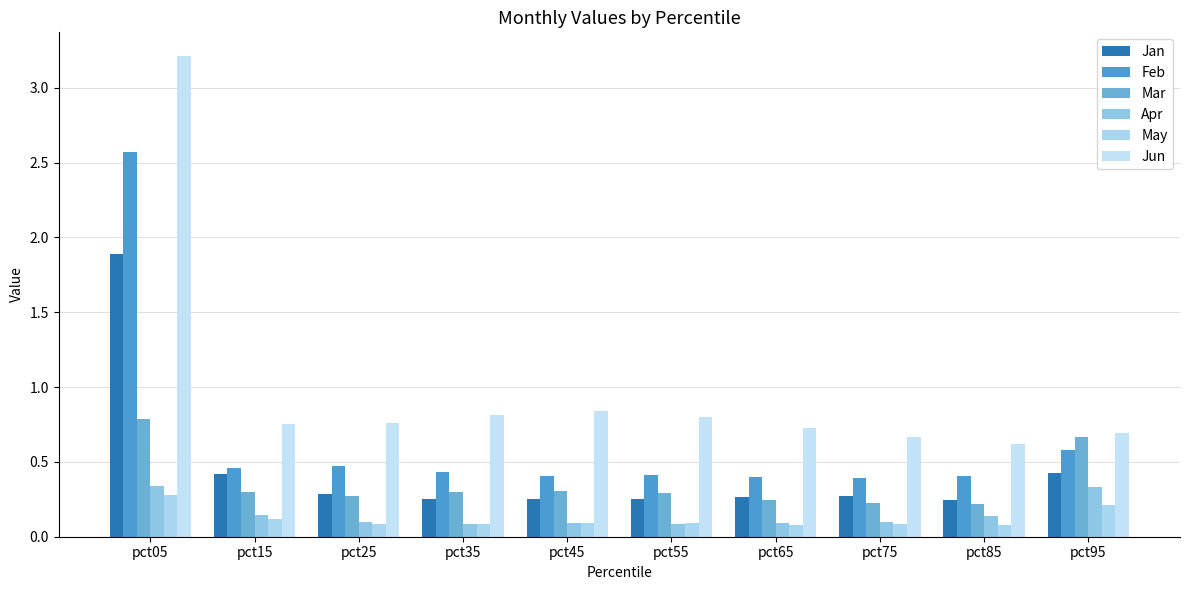

What is the difference between the maximum and minimum values in the Apr series?

0.3